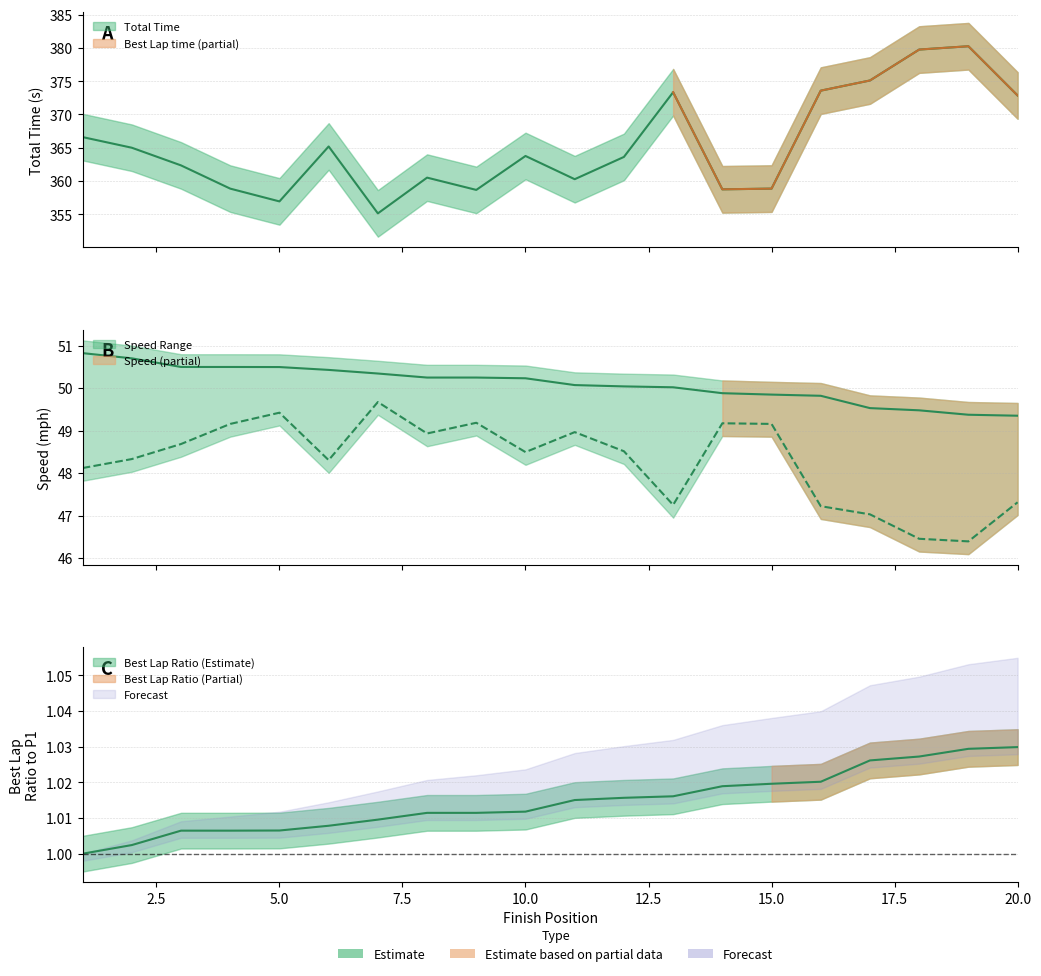

Reading left to right, transcribe all the data shown in this chart.

Total Time: 1=366.6	2=365.0	3=362.3	4=358.9	5=356.9	6=365.2	7=355.1	8=360.5	9=358.7	10=363.8	11=360.3	12=363.6	13=373.3	14=358.8	15=358.9	16=373.6	17=375.1	18=379.7	19=380.2	20=372.8
Best Lap time: 1=1.0	2=1.0	3=1.0	4=1.0	5=1.0	6=1.0	7=1.0	8=1.0	9=1.0	10=1.0	11=1.0	12=1.0	13=1.0	14=1.0	15=1.0	16=1.0	17=1.0	18=1.0	19=1.0	20=1.0
Best Speed: 1=50.8	2=50.7	3=50.5	4=50.5	5=50.5	6=50.4	7=50.3	8=50.2	9=50.2	10=50.2	11=50.1	12=50.0	13=50.0	14=49.9	15=49.8	16=49.8	17=49.5	18=49.5	19=49.4	20=49.3
Average Speed: 1=48.1	2=48.3	3=48.7	4=49.2	5=49.4	6=48.3	7=49.7	8=48.9	9=49.2	10=48.5	11=49.0	12=48.5	13=47.2	14=49.2	15=49.2	16=47.2	17=47.0	18=46.5	19=46.4	20=47.3